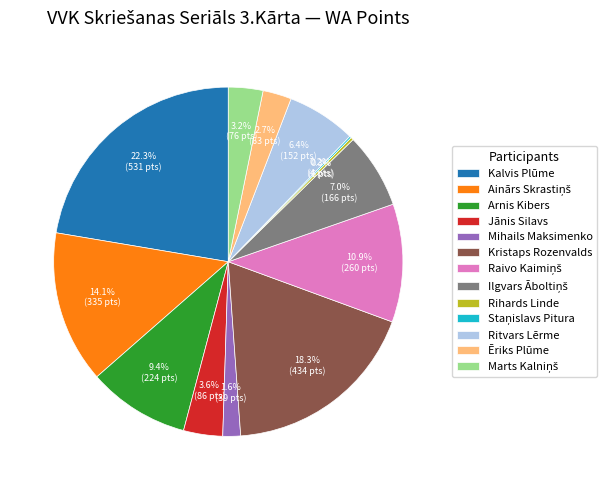

Is it true that Ēriks Plūme is 9% of the pie?

False